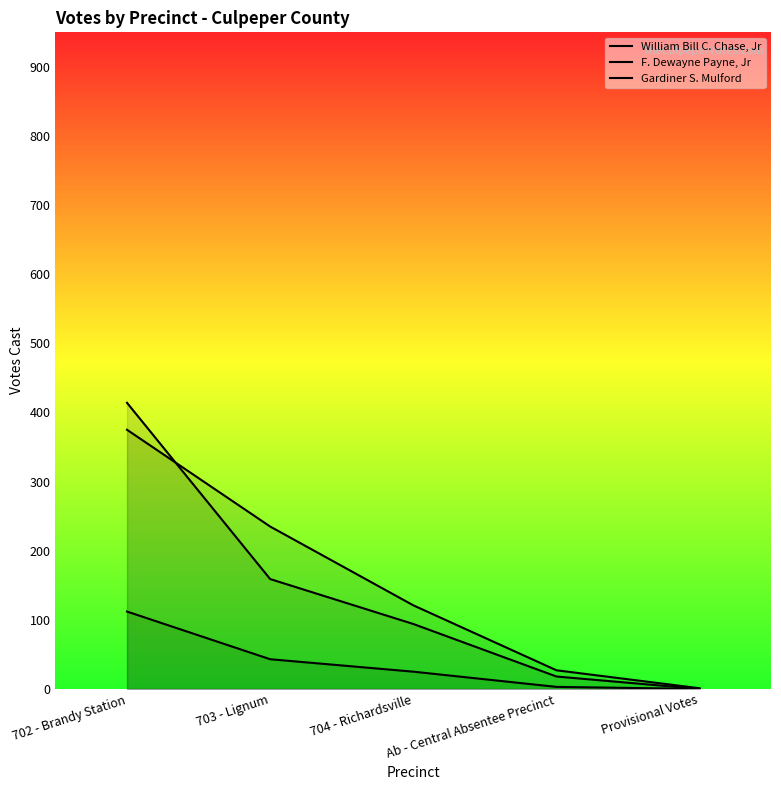

Which series has the largest total across all categories?

William Bill C. Chase, Jr